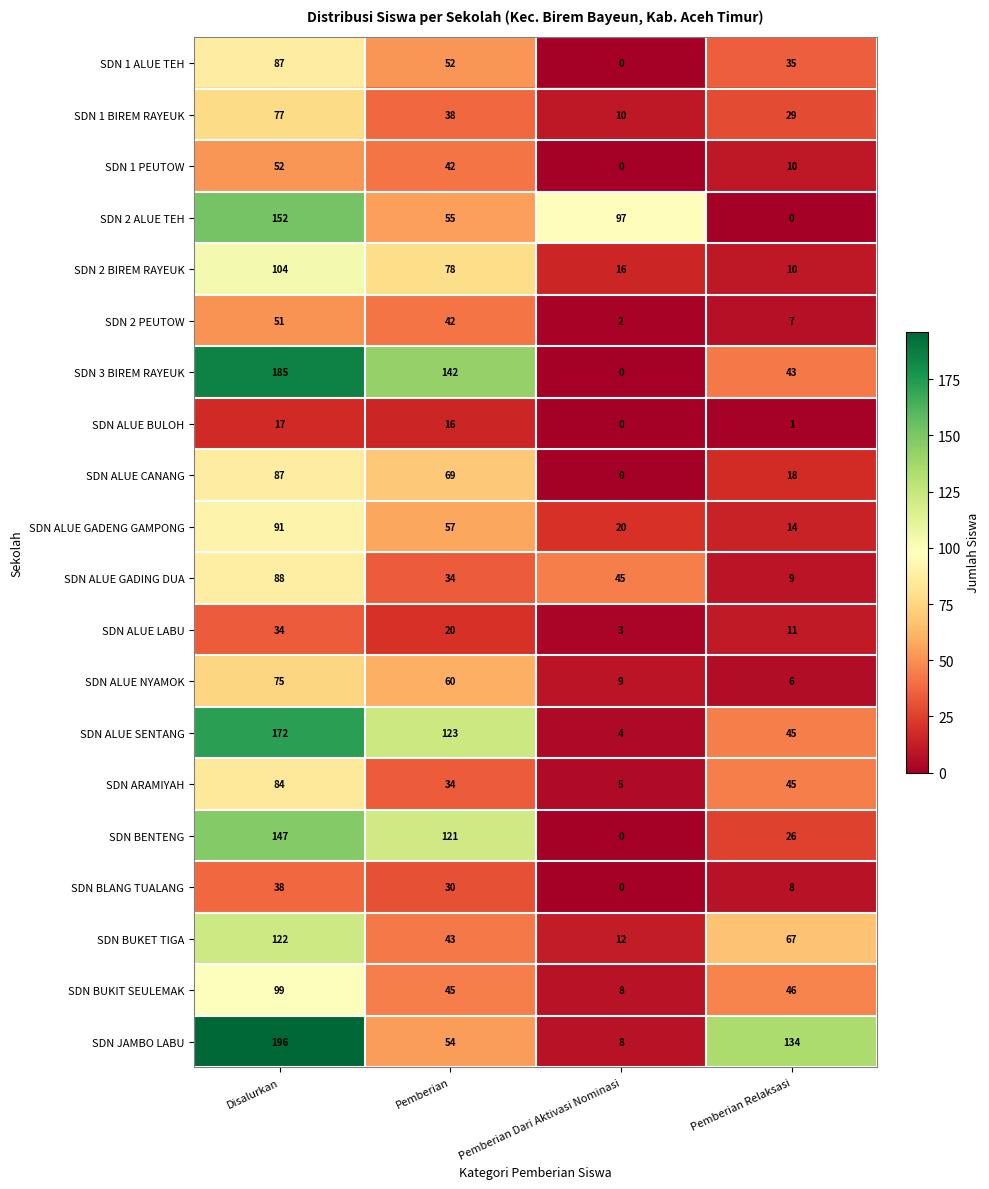

List the labels in order of SDN BUKET TIGA value, smallest first.

Pemberian Dari Aktivasi Nominasi, Pemberian, Pemberian Relaksasi, Disalurkan